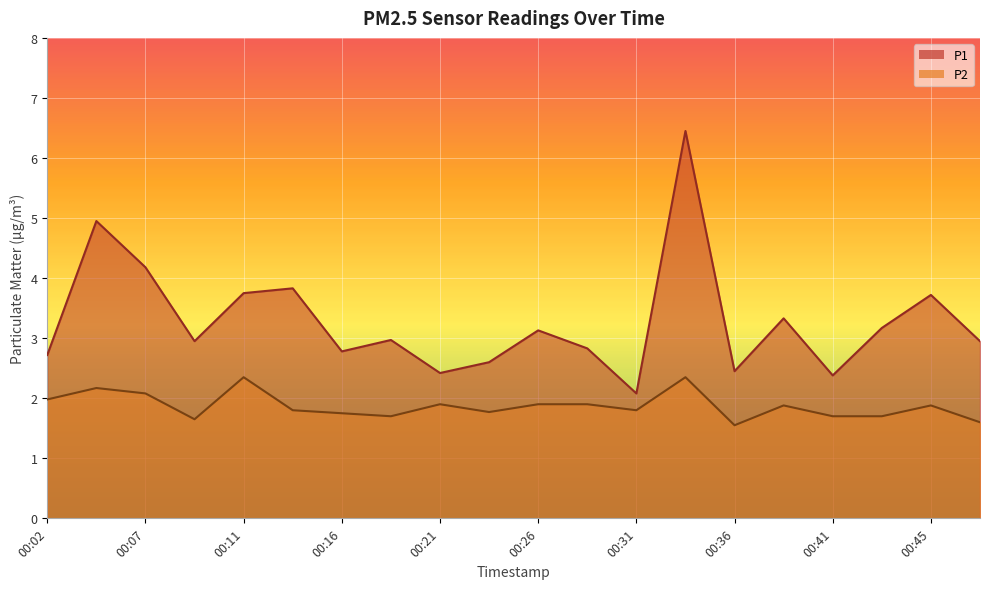

At which label does P2 reach its peak?

00:11